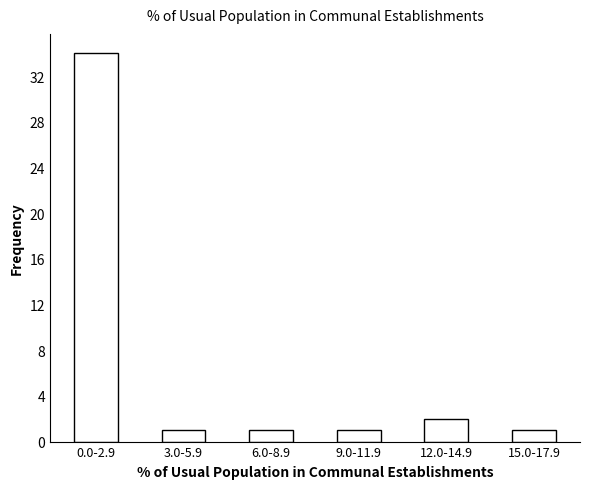

Reading left to right, extract all data points from this chart.

0.0-2.9=34	3.0-5.9=1	6.0-8.9=1	9.0-11.9=1	12.0-14.9=2	15.0-17.9=1